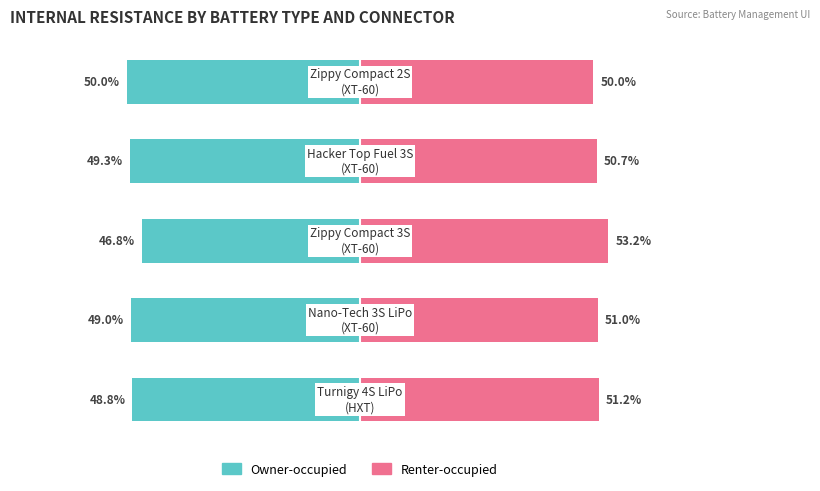

Which has a higher value, 0 or 2?

2